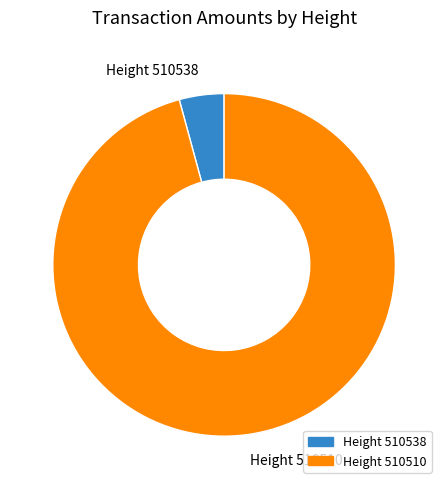

Which has a higher value, Height 510538 or Height 510510?

Height 510510